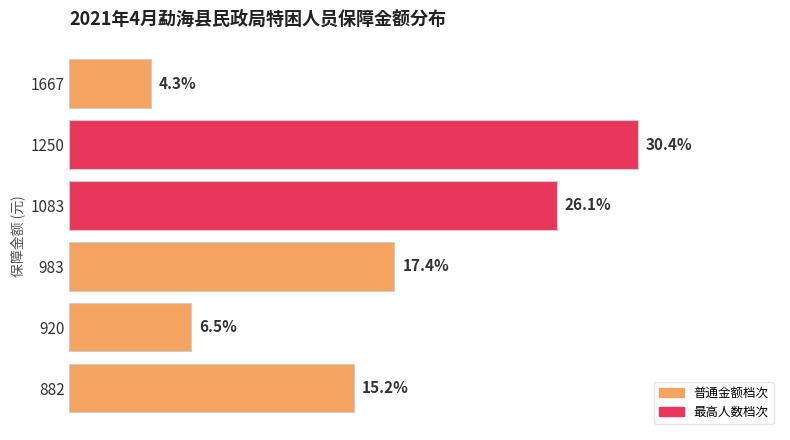

Does the chart contain any negative values?

No